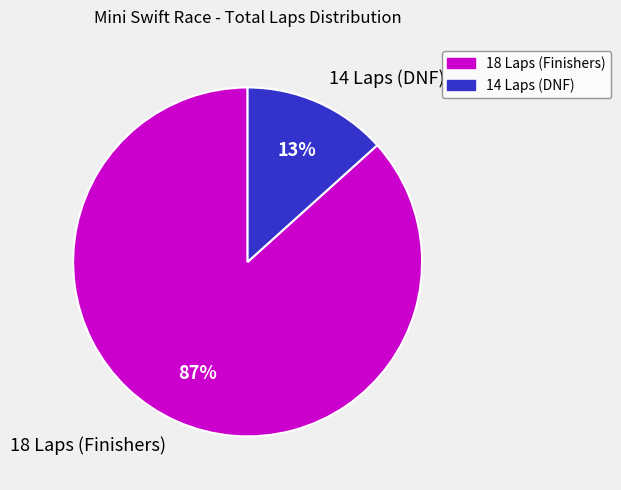

Which category has the smallest portion of the pie?

14 Laps (DNF)